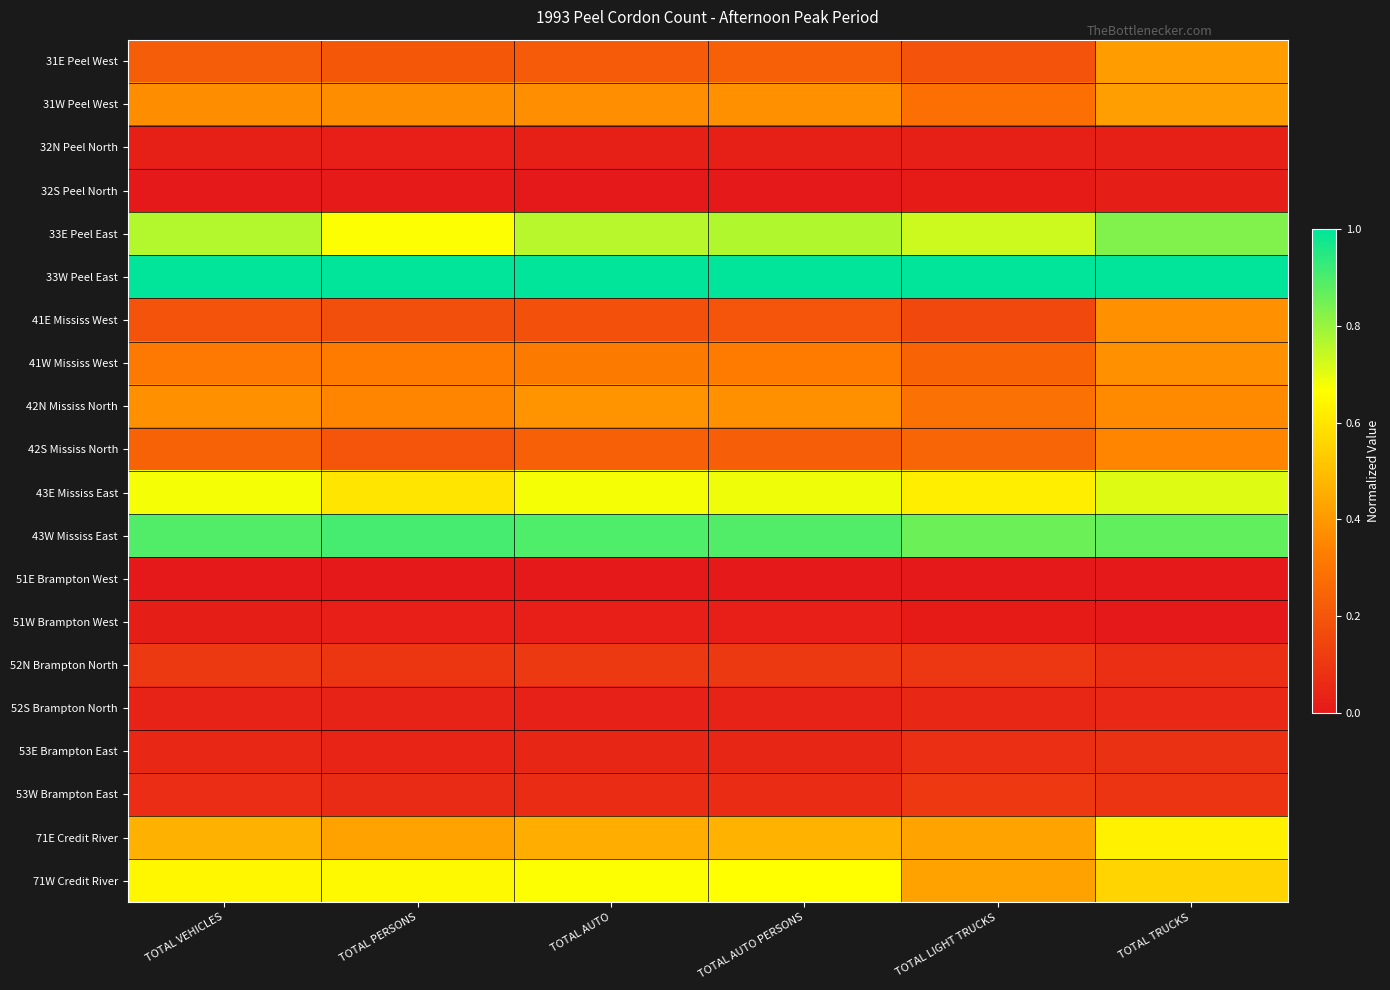

Reading right to left, transcribe all the data shown in this chart.

31E Peel West: TOTAL TRUCKS=0.4	TOTAL LIGHT TRUCKS=0.2	TOTAL AUTO PERSONS=0.2	TOTAL AUTO=0.2	TOTAL PERSONS=0.2	TOTAL VEHICLES=0.2
31W Peel West: TOTAL TRUCKS=0.4	TOTAL LIGHT TRUCKS=0.3	TOTAL AUTO PERSONS=0.4	TOTAL AUTO=0.4	TOTAL PERSONS=0.4	TOTAL VEHICLES=0.4
32N Peel North: TOTAL TRUCKS=0.0	TOTAL LIGHT TRUCKS=0.0	TOTAL AUTO PERSONS=0.0	TOTAL AUTO=0.0	TOTAL PERSONS=0.0	TOTAL VEHICLES=0.0
32S Peel North: TOTAL TRUCKS=0.0	TOTAL LIGHT TRUCKS=0.0	TOTAL AUTO PERSONS=0.0	TOTAL AUTO=0.0	TOTAL PERSONS=0.0	TOTAL VEHICLES=0.0
33E Peel East: TOTAL TRUCKS=0.8	TOTAL LIGHT TRUCKS=0.7	TOTAL AUTO PERSONS=0.8	TOTAL AUTO=0.8	TOTAL PERSONS=0.7	TOTAL VEHICLES=0.8
33W Peel East: TOTAL TRUCKS=1.0	TOTAL LIGHT TRUCKS=1.0	TOTAL AUTO PERSONS=1.0	TOTAL AUTO=1.0	TOTAL PERSONS=1.0	TOTAL VEHICLES=1.0
41E Mississ West: TOTAL TRUCKS=0.4	TOTAL LIGHT TRUCKS=0.2	TOTAL AUTO PERSONS=0.2	TOTAL AUTO=0.2	TOTAL PERSONS=0.2	TOTAL VEHICLES=0.2
41W Mississ West: TOTAL TRUCKS=0.4	TOTAL LIGHT TRUCKS=0.2	TOTAL AUTO PERSONS=0.3	TOTAL AUTO=0.3	TOTAL PERSONS=0.3	TOTAL VEHICLES=0.3
42N Mississ North: TOTAL TRUCKS=0.4	TOTAL LIGHT TRUCKS=0.3	TOTAL AUTO PERSONS=0.4	TOTAL AUTO=0.4	TOTAL PERSONS=0.4	TOTAL VEHICLES=0.4
42S Mississ North: TOTAL TRUCKS=0.3	TOTAL LIGHT TRUCKS=0.2	TOTAL AUTO PERSONS=0.2	TOTAL AUTO=0.2	TOTAL PERSONS=0.2	TOTAL VEHICLES=0.2
43E Mississ East: TOTAL TRUCKS=0.7	TOTAL LIGHT TRUCKS=0.6	TOTAL AUTO PERSONS=0.7	TOTAL AUTO=0.7	TOTAL PERSONS=0.6	TOTAL VEHICLES=0.7
43W Mississ East: TOTAL TRUCKS=0.9	TOTAL LIGHT TRUCKS=0.9	TOTAL AUTO PERSONS=0.9	TOTAL AUTO=0.9	TOTAL PERSONS=0.9	TOTAL VEHICLES=0.9
51E Brampton West: TOTAL TRUCKS=0.0	TOTAL LIGHT TRUCKS=0.0	TOTAL AUTO PERSONS=0.0	TOTAL AUTO=0.0	TOTAL PERSONS=0.0	TOTAL VEHICLES=0.0
51W Brampton West: TOTAL TRUCKS=0.0	TOTAL LIGHT TRUCKS=0.0	TOTAL AUTO PERSONS=0.0	TOTAL AUTO=0.0	TOTAL PERSONS=0.0	TOTAL VEHICLES=0.0
52N Brampton North: TOTAL TRUCKS=0.1	TOTAL LIGHT TRUCKS=0.1	TOTAL AUTO PERSONS=0.1	TOTAL AUTO=0.1	TOTAL PERSONS=0.1	TOTAL VEHICLES=0.1
52S Brampton North: TOTAL TRUCKS=0.1	TOTAL LIGHT TRUCKS=0.0	TOTAL AUTO PERSONS=0.0	TOTAL AUTO=0.0	TOTAL PERSONS=0.0	TOTAL VEHICLES=0.0
53E Brampton East: TOTAL TRUCKS=0.1	TOTAL LIGHT TRUCKS=0.1	TOTAL AUTO PERSONS=0.0	TOTAL AUTO=0.0	TOTAL PERSONS=0.0	TOTAL VEHICLES=0.0
53W Brampton East: TOTAL TRUCKS=0.1	TOTAL LIGHT TRUCKS=0.1	TOTAL AUTO PERSONS=0.1	TOTAL AUTO=0.1	TOTAL PERSONS=0.1	TOTAL VEHICLES=0.1
71E Credit River: TOTAL TRUCKS=0.6	TOTAL LIGHT TRUCKS=0.4	TOTAL AUTO PERSONS=0.5	TOTAL AUTO=0.5	TOTAL PERSONS=0.4	TOTAL VEHICLES=0.5
71W Credit River: TOTAL TRUCKS=0.6	TOTAL LIGHT TRUCKS=0.4	TOTAL AUTO PERSONS=0.7	TOTAL AUTO=0.7	TOTAL PERSONS=0.6	TOTAL VEHICLES=0.6